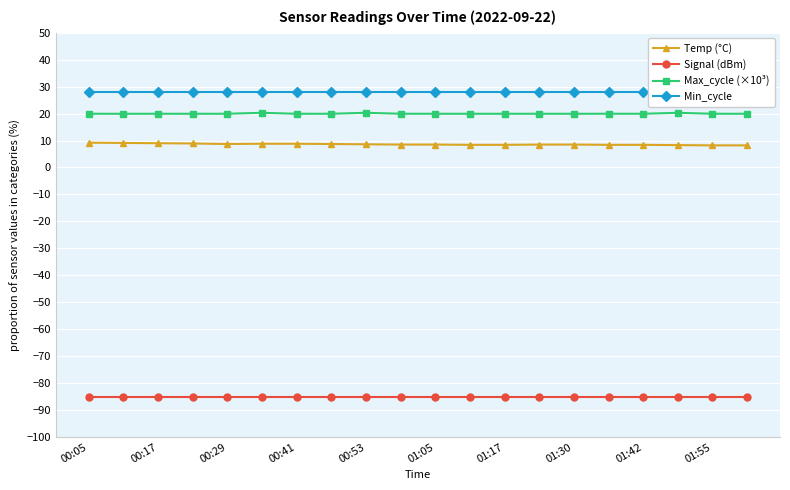

True or false: Signal (dBm) and Max_cycle (×10³) cross at least once.

False